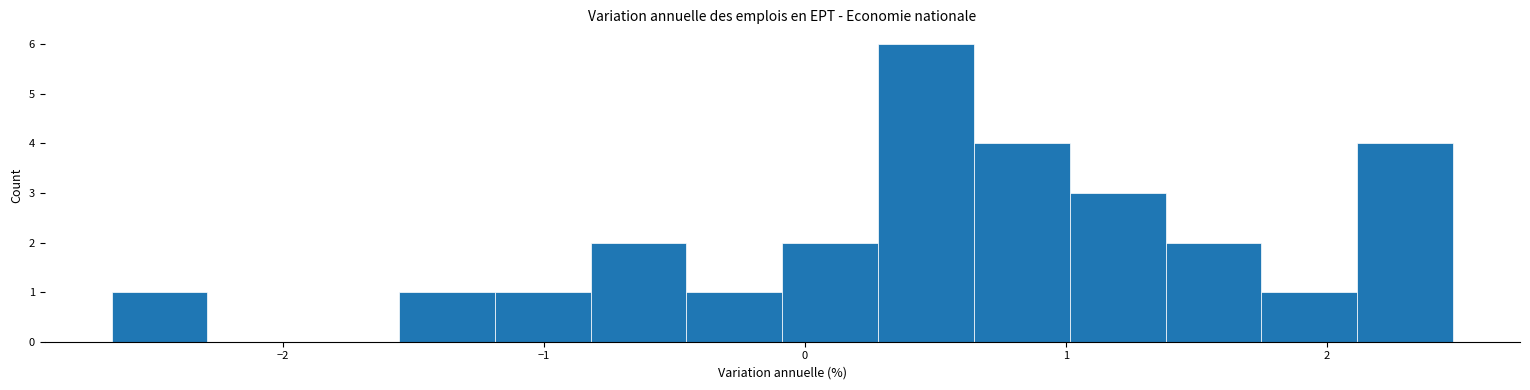

Read against the x-axis, roughly where is the centre of the tallest bar?

0.5